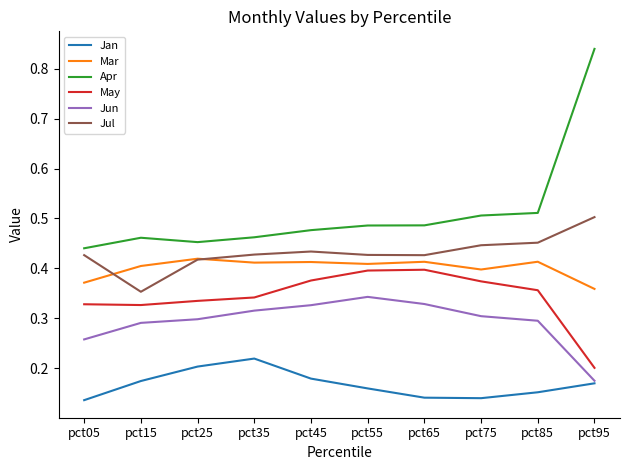

Which series has the largest total across all categories?

Apr